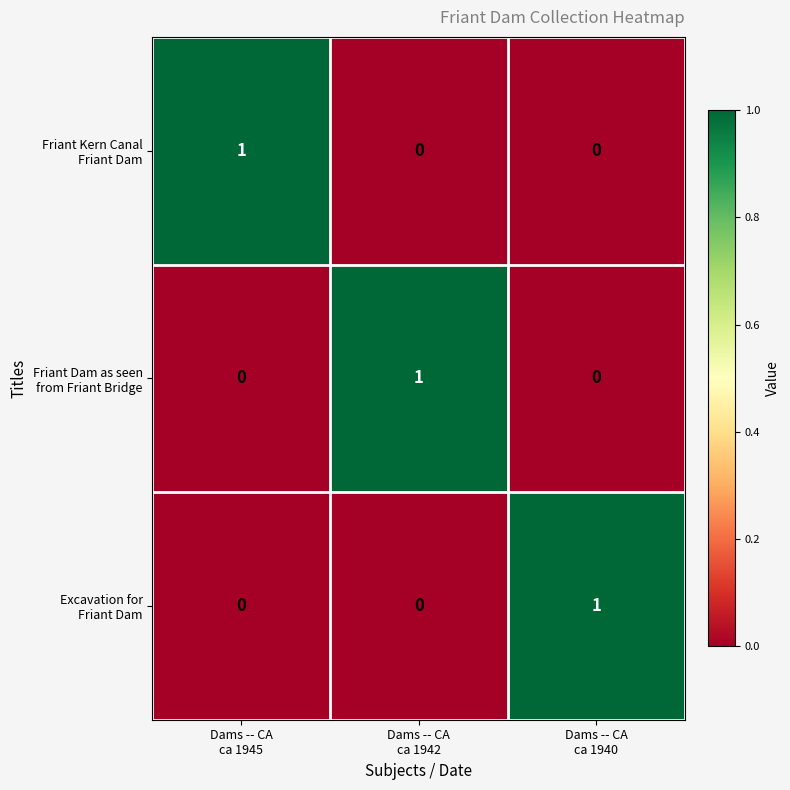

At how many categories does at least one series exceed 0?

3